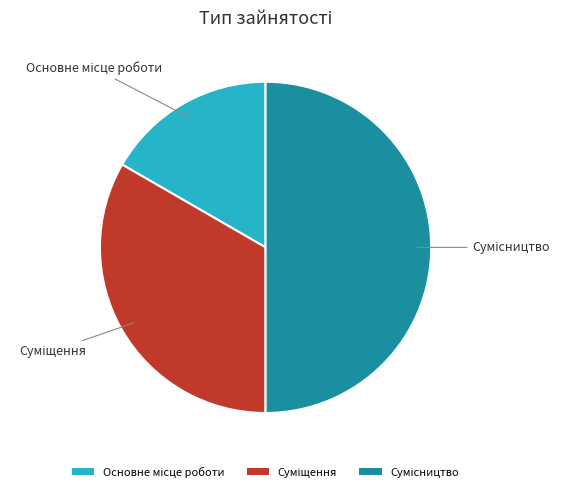

To the nearest percent, what is the difference between the largest and smallest slice percentages?

33%